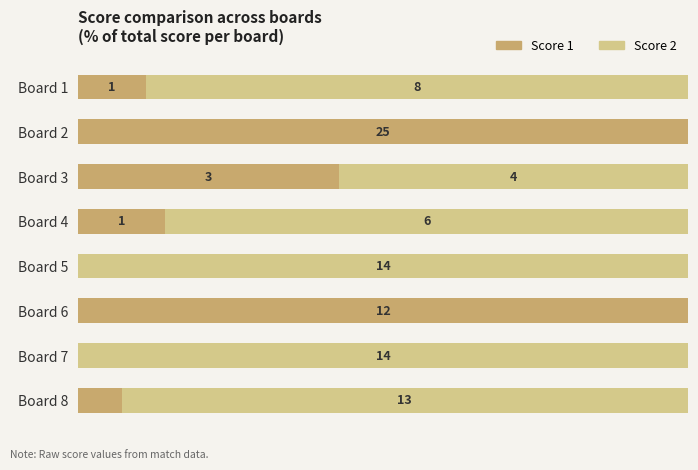

What is the sum of all Score 2 values?

524.6